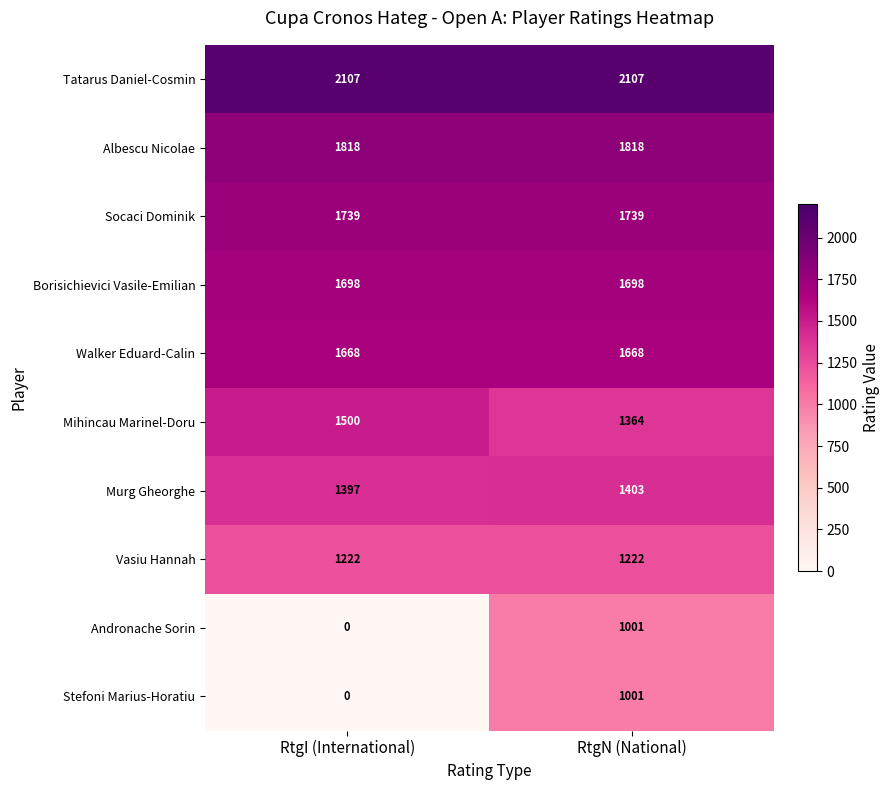

Reading left to right, what are all the values shown in this chart?

Tatarus Daniel-Cosmin: RtgI (International)=2107	RtgN (National)=2107
Albescu Nicolae: RtgI (International)=1818	RtgN (National)=1818
Socaci Dominik: RtgI (International)=1739	RtgN (National)=1739
Borisichievici Vasile-Emilian: RtgI (International)=1698	RtgN (National)=1698
Walker Eduard-Calin: RtgI (International)=1668	RtgN (National)=1668
Mihincau Marinel-Doru: RtgI (International)=1500	RtgN (National)=1364
Murg Gheorghe: RtgI (International)=1397	RtgN (National)=1403
Vasiu Hannah: RtgI (International)=1222	RtgN (National)=1222
Andronache Sorin: RtgI (International)=0	RtgN (National)=1001
Stefoni Marius-Horatiu: RtgI (International)=0	RtgN (National)=1001